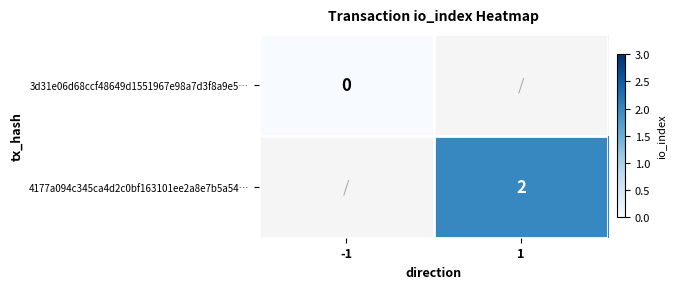

Is the value of 4177a094c345ca4d2c0bf163101ee2a8e7b5a54… at 1 greater than the value of 3d31e06d68ccf48649d1551967e98a7d3f8a9e5… at -1?

Yes